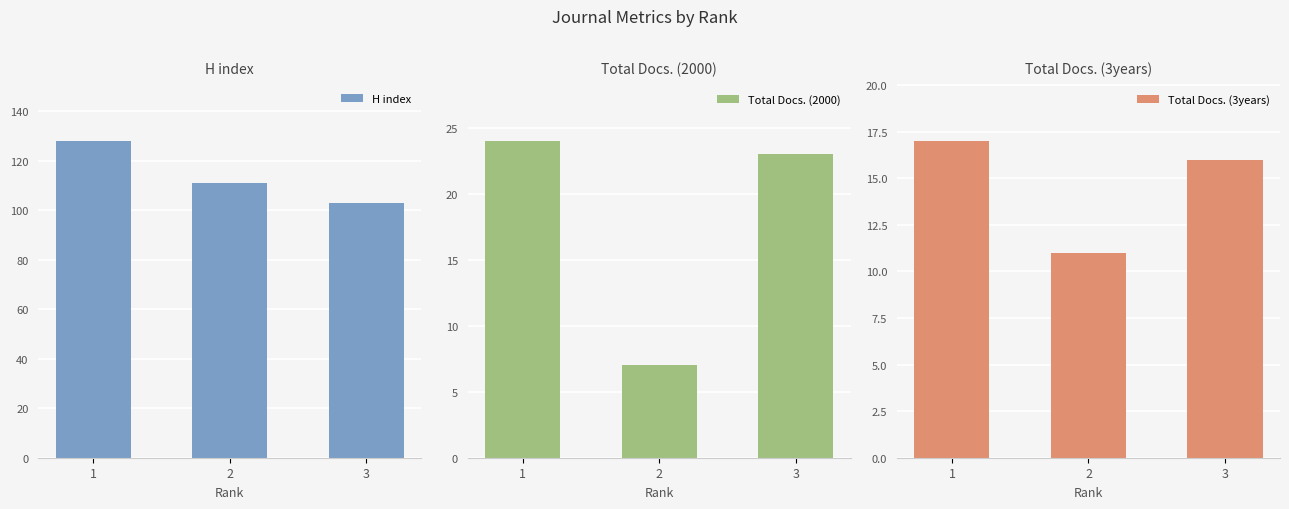

At which label does H index first exceed 111?

1